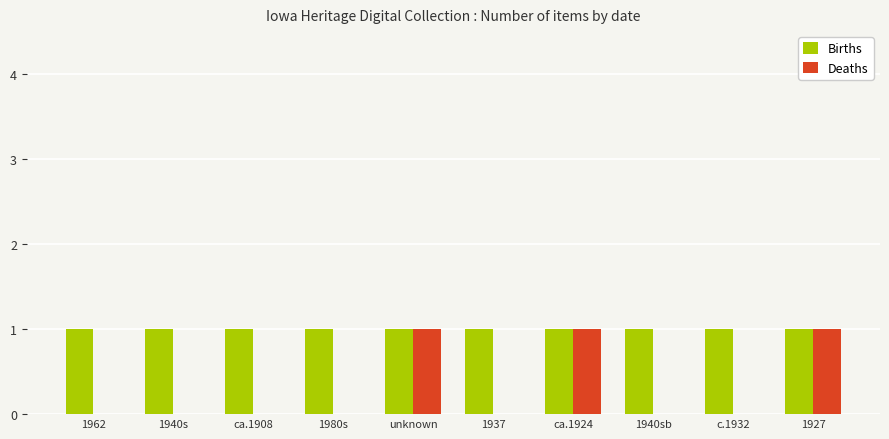

Between ca.1924 and c.1932, which series saw the biggest shift?

Deaths